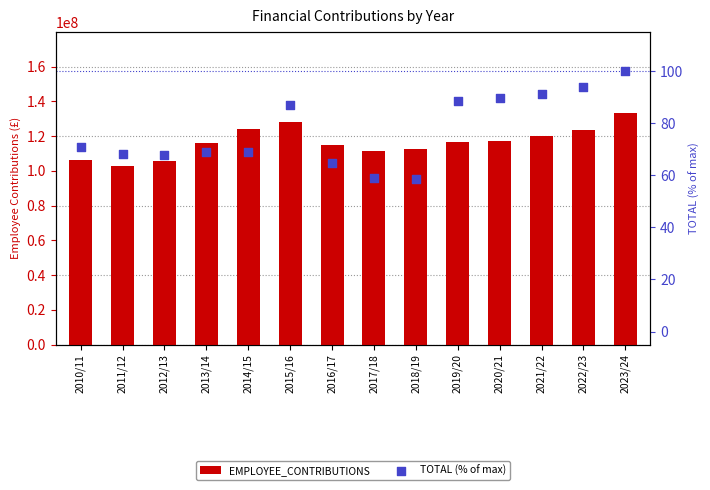

Which series contains the lowest Y value?

TOTAL (% of max)